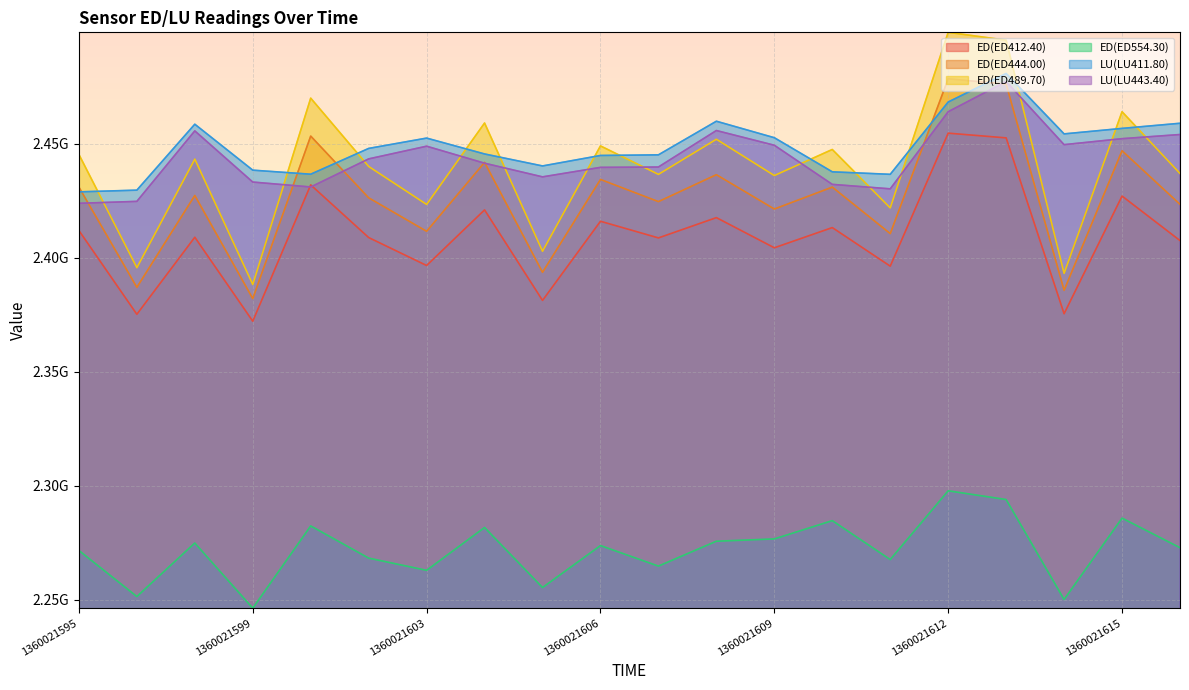

At which label does ED(ED444.00) first exceed 2427213842?

1360021595